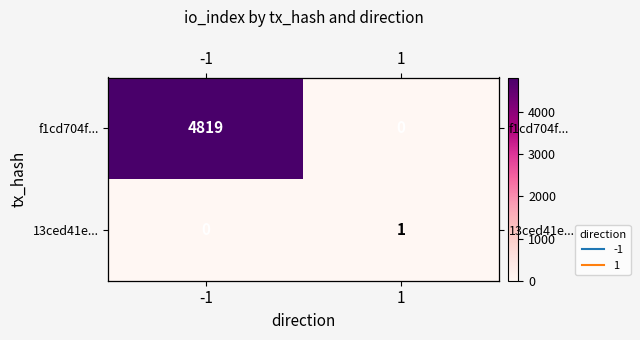

Rank the series at -1 from lowest to highest value.

13ced41e..., f1cd704f...